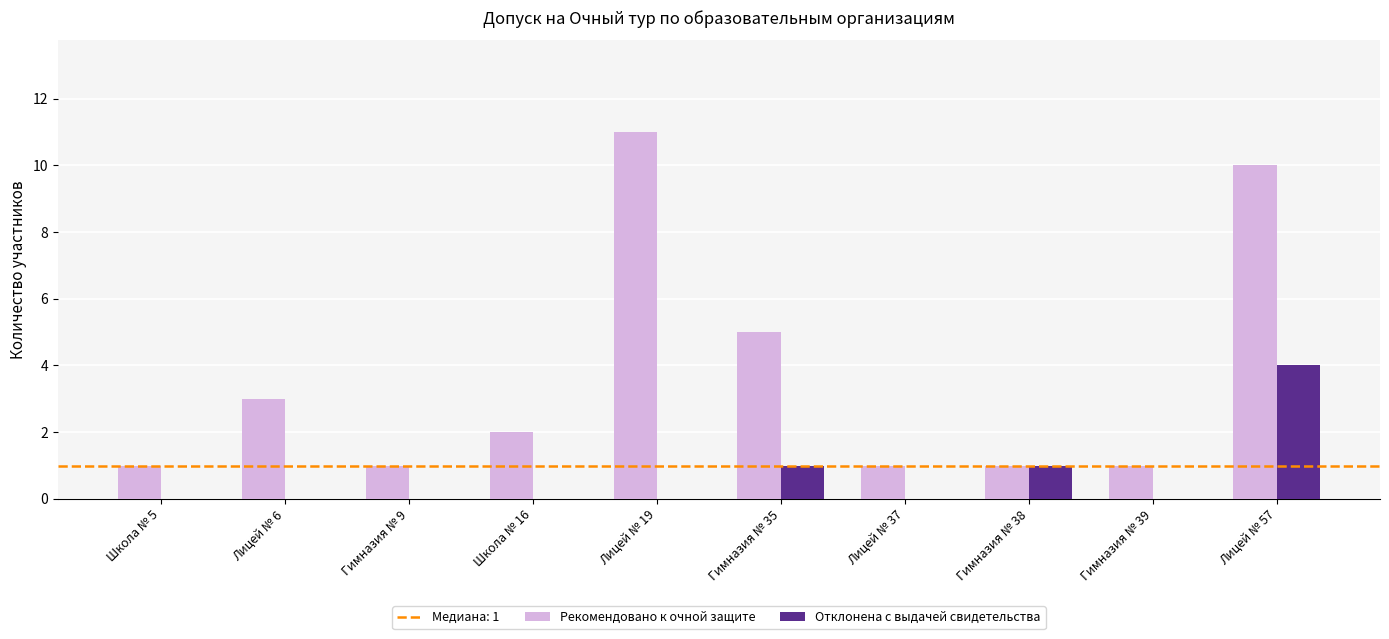

The Отклонена с выдачей свидетельства series shows -3 at Лицей № 6. True or false?

False